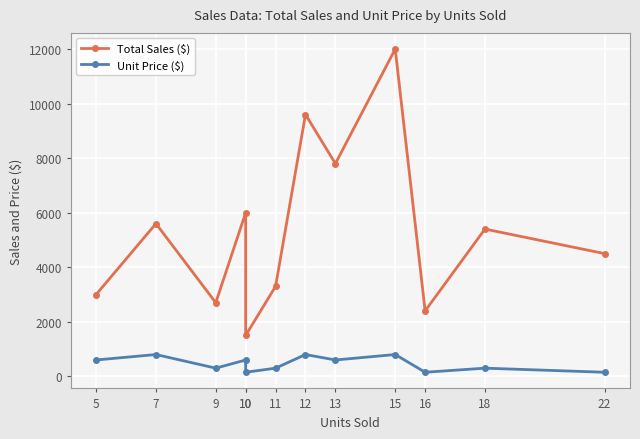

What is the difference between the Unit Price ($) values at 15 and 10?

200